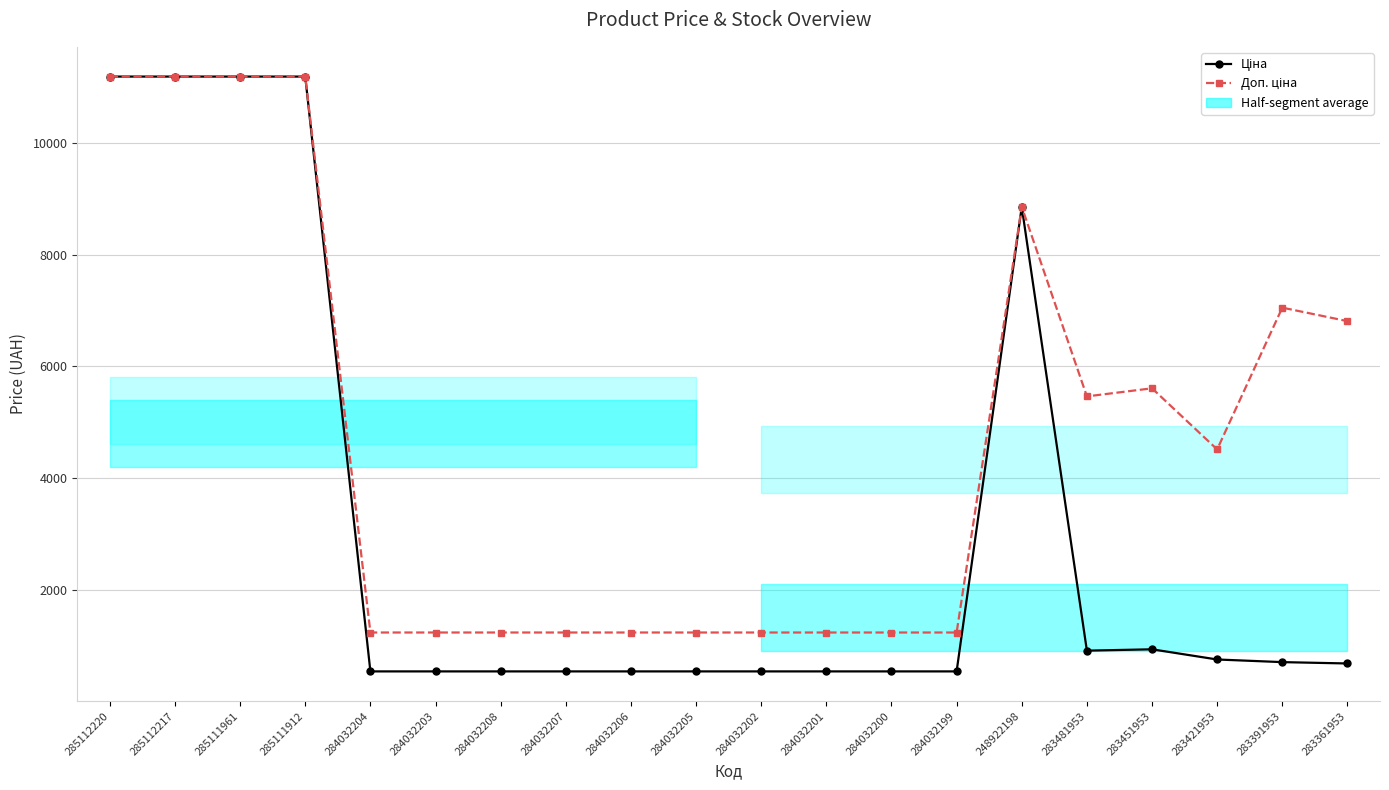

True or false: Ціна and Доп. ціна intersect in this chart.

False